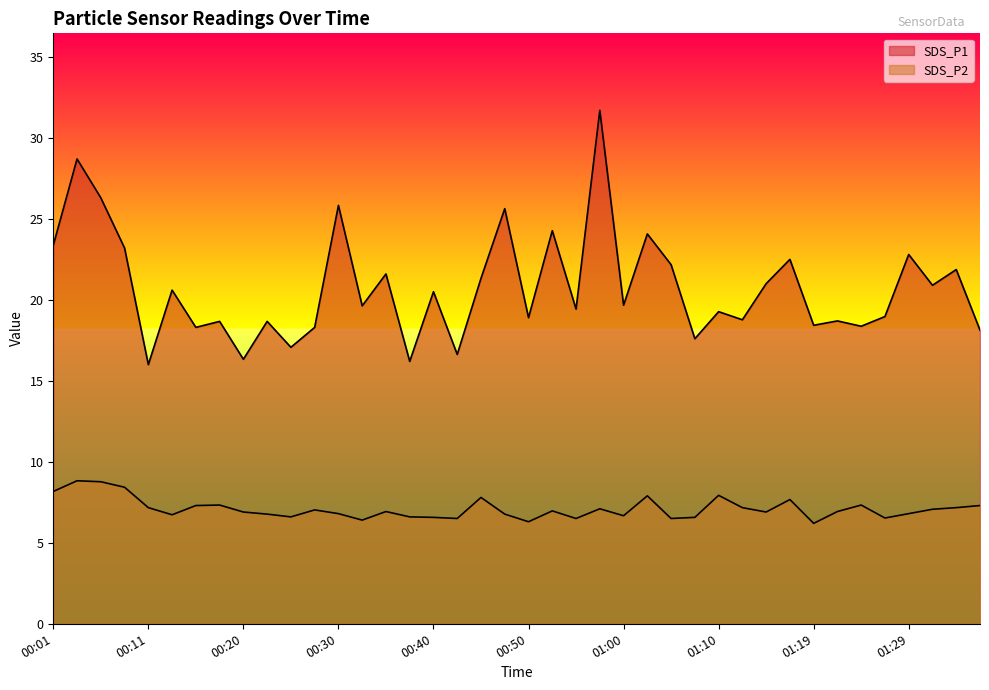

Which category has the highest value in the SDS_P1 series?

00:57